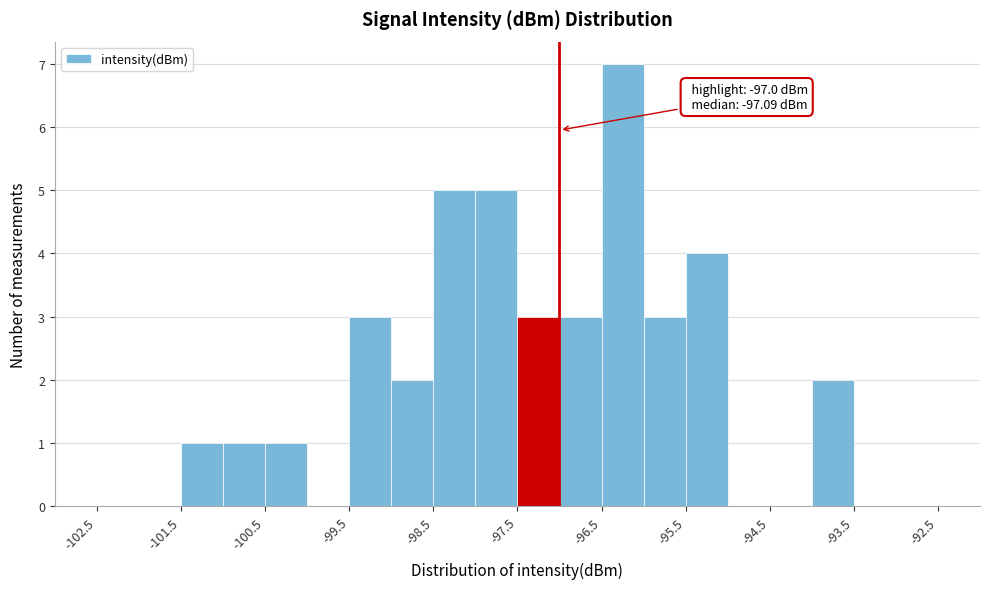

Which range on the x-axis has the tallest bar?

-96.5 to -96.0